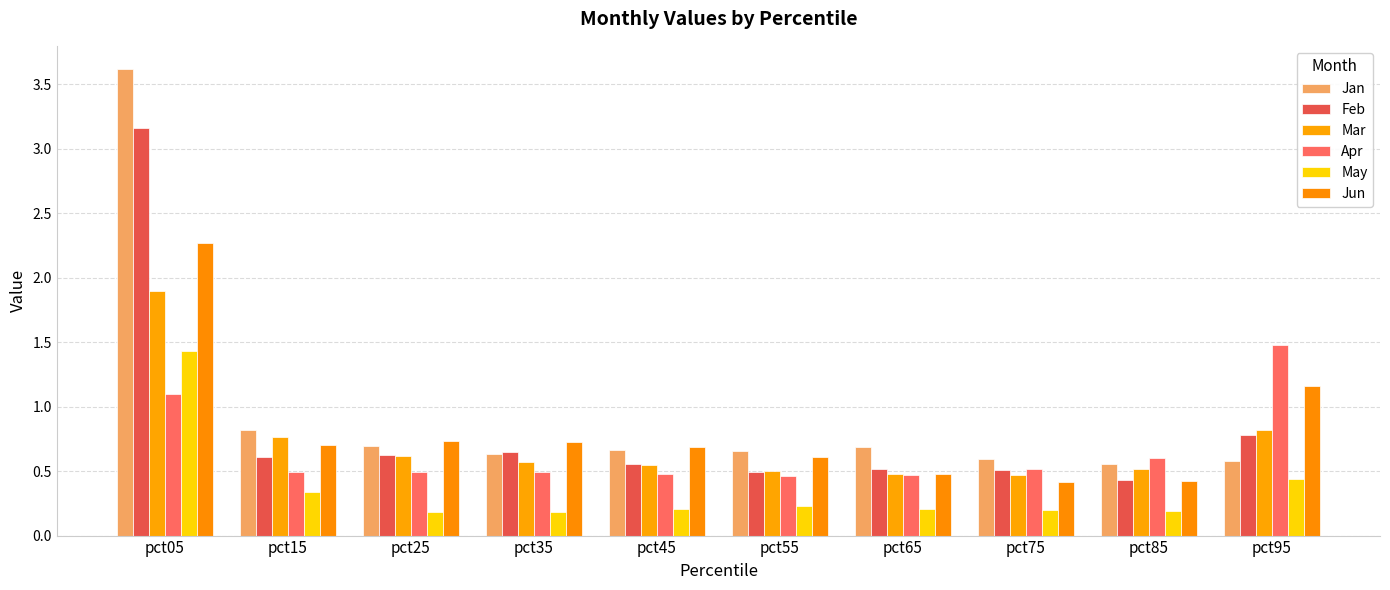

How many data points does each series have?

10